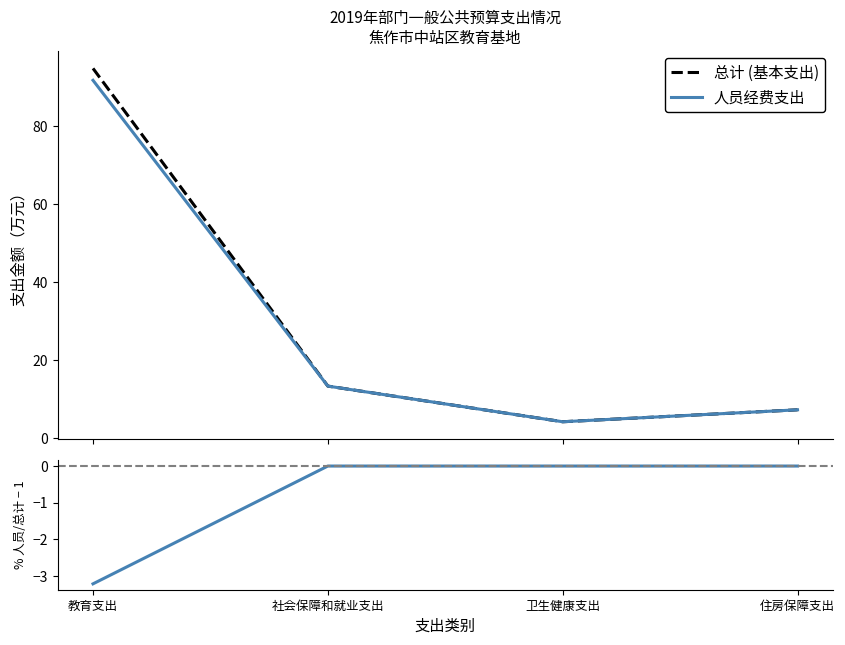

Which label corresponds to the largest value in the chart?

教育支出